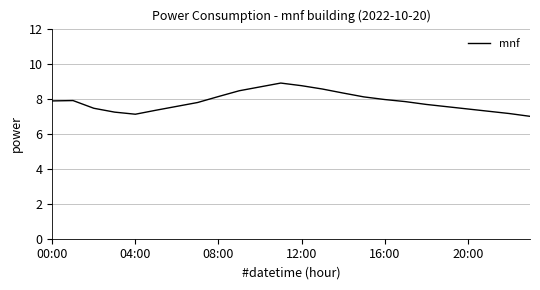

What is the difference between the maximum and minimum values?

1.9